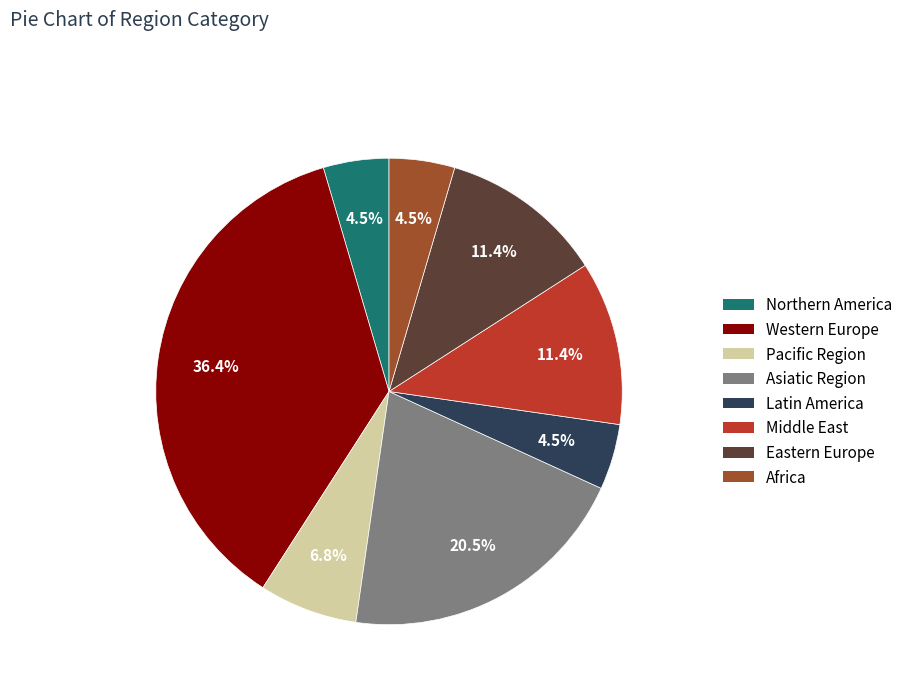

The Middle East slice represents 22% of the pie. True or false?

False